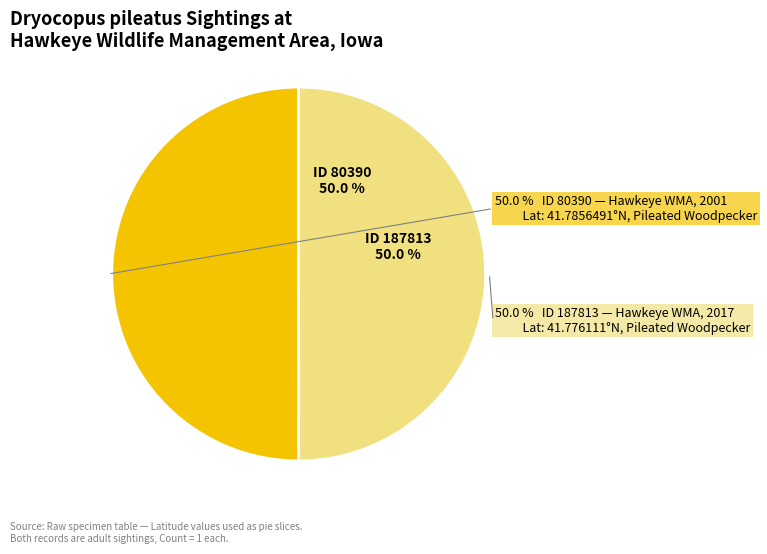

To the nearest percent, what percentage of the pie is 187813 (Pileated Woodpecker, 2017)?

50%